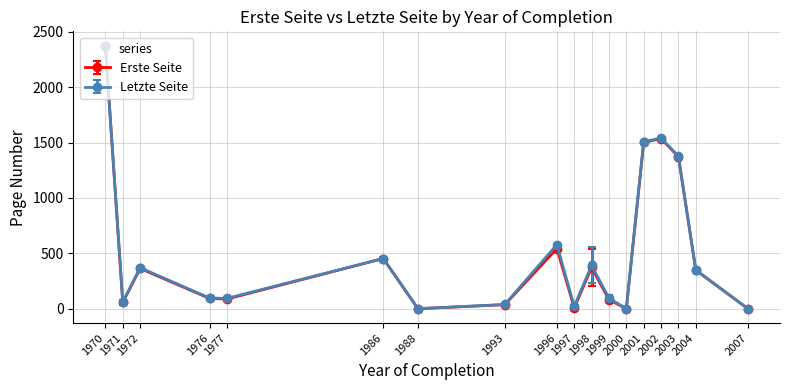

At which category does Erste Seite reach its first local valley?

1971